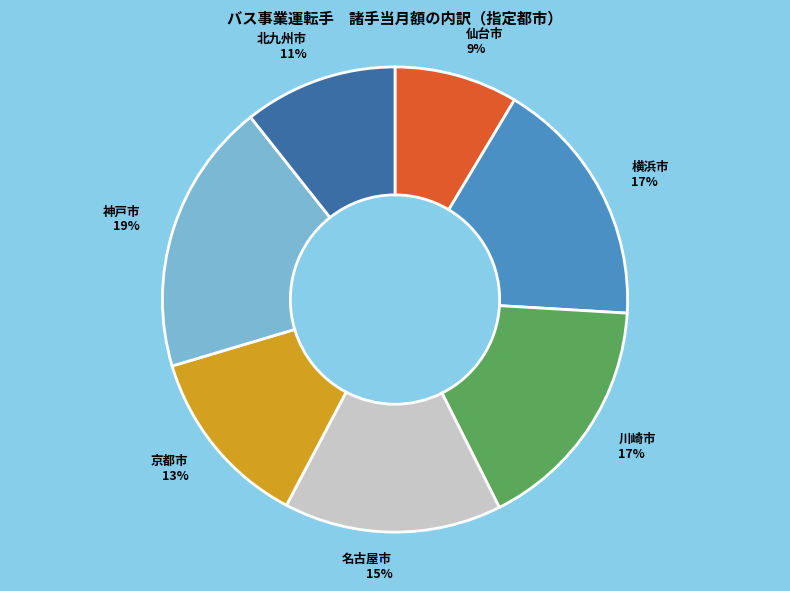

To the nearest percent, what percentage of the pie is 仙台市?

9%